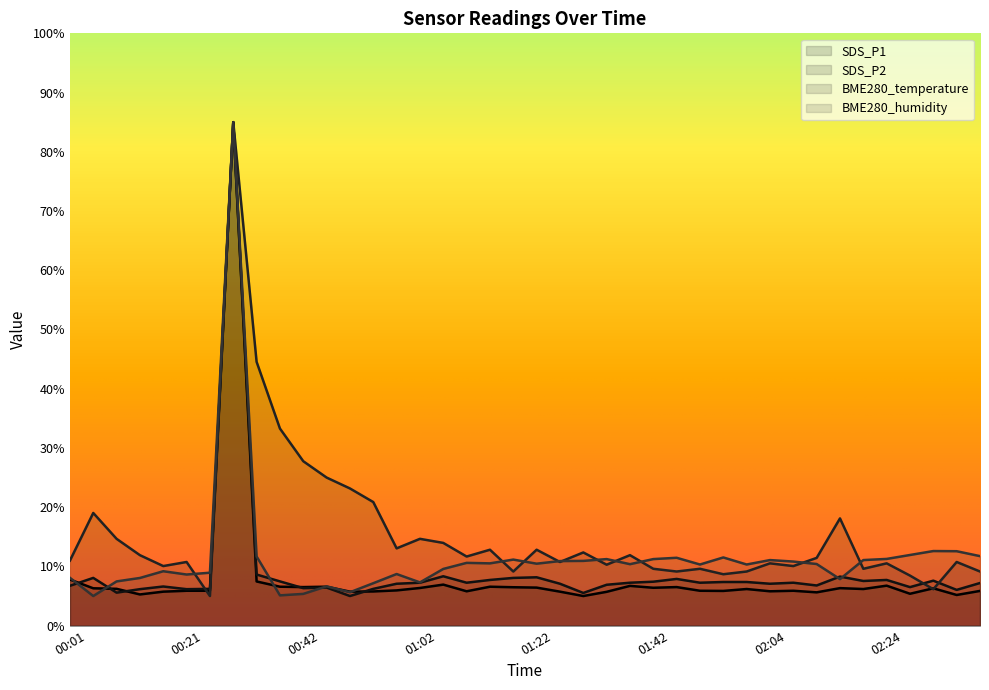

How many data points in BME280_temperature are above 11?

20